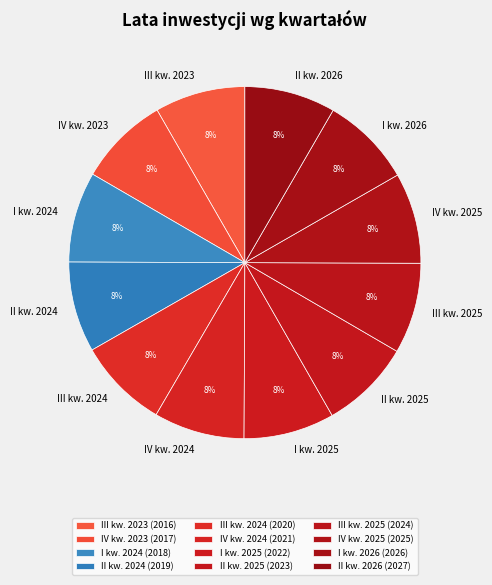

Is it true that I kw. 2025 is 8% of the pie?

True